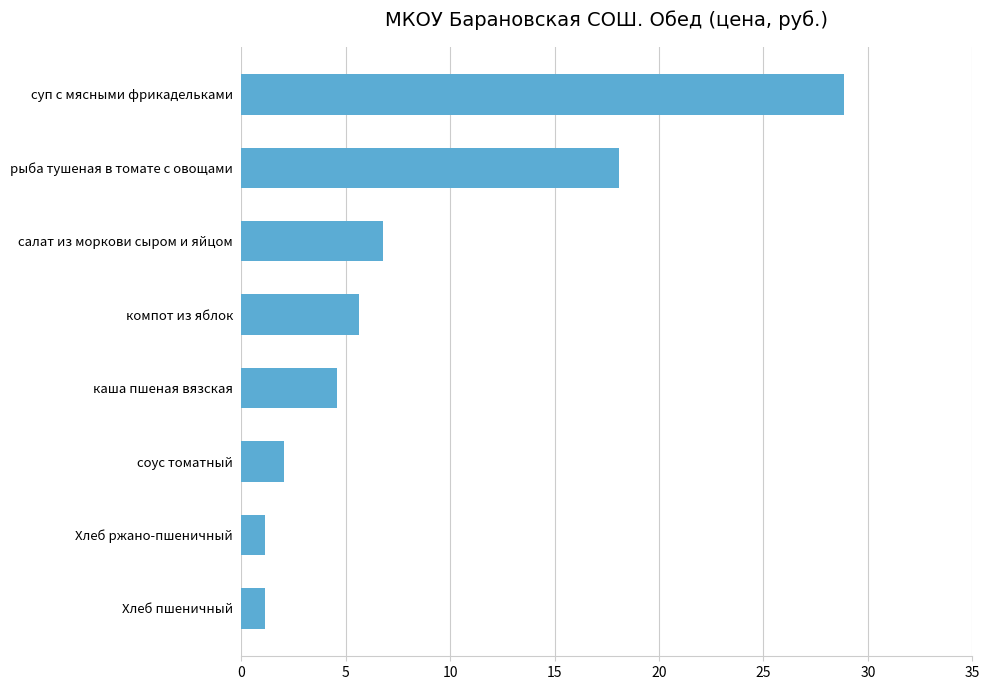

What is the difference between the maximum and minimum values?

27.7